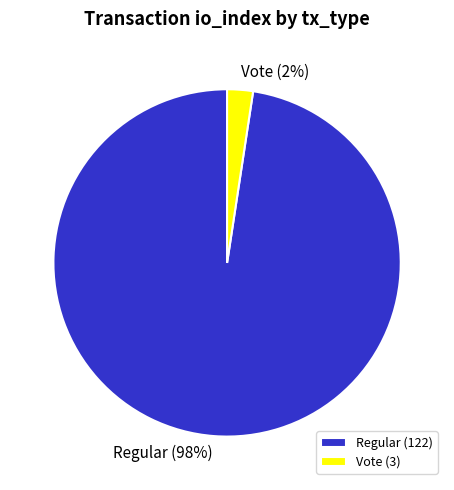

Is there any slice that represents more than half of the pie?

Yes